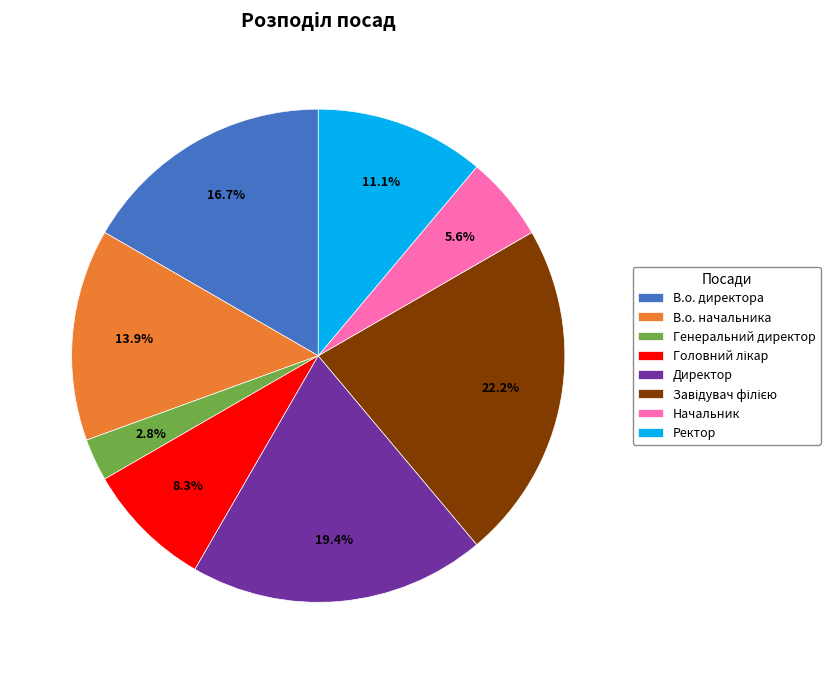

To the nearest percent, what percentage of the pie is В.о. директора?

17%